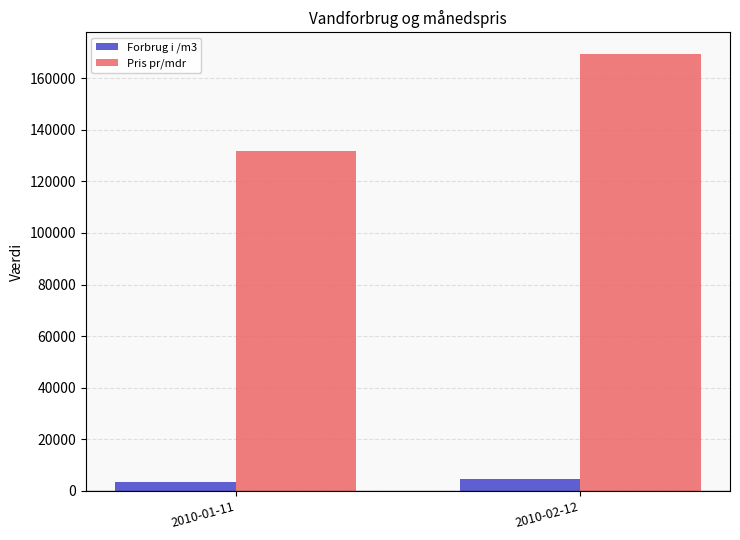

The value of Pris pr/mdr at 2010-02-12 is 169275. True or false?

True